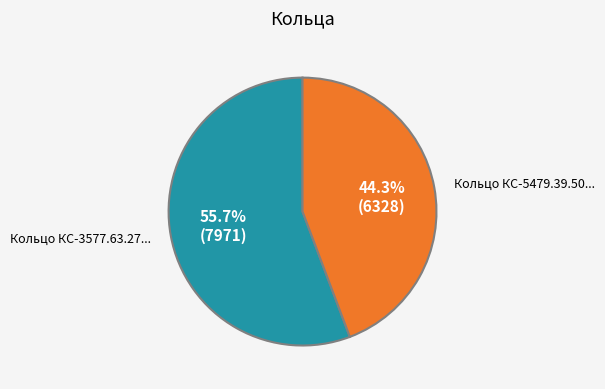

Is there a majority slice in this chart?

Yes